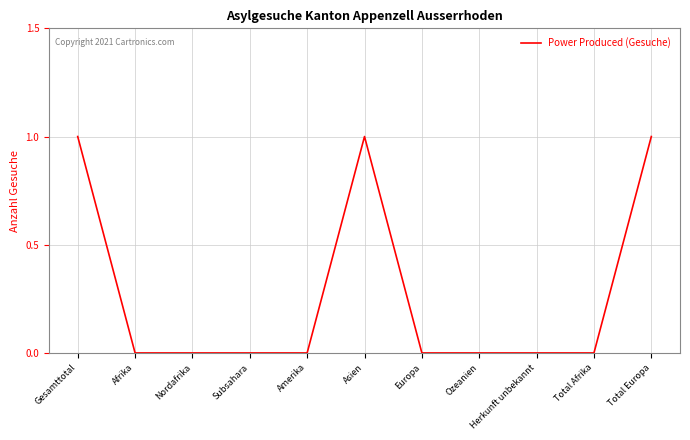

Which has a higher value, Ozeanien or Gesamttotal?

Gesamttotal